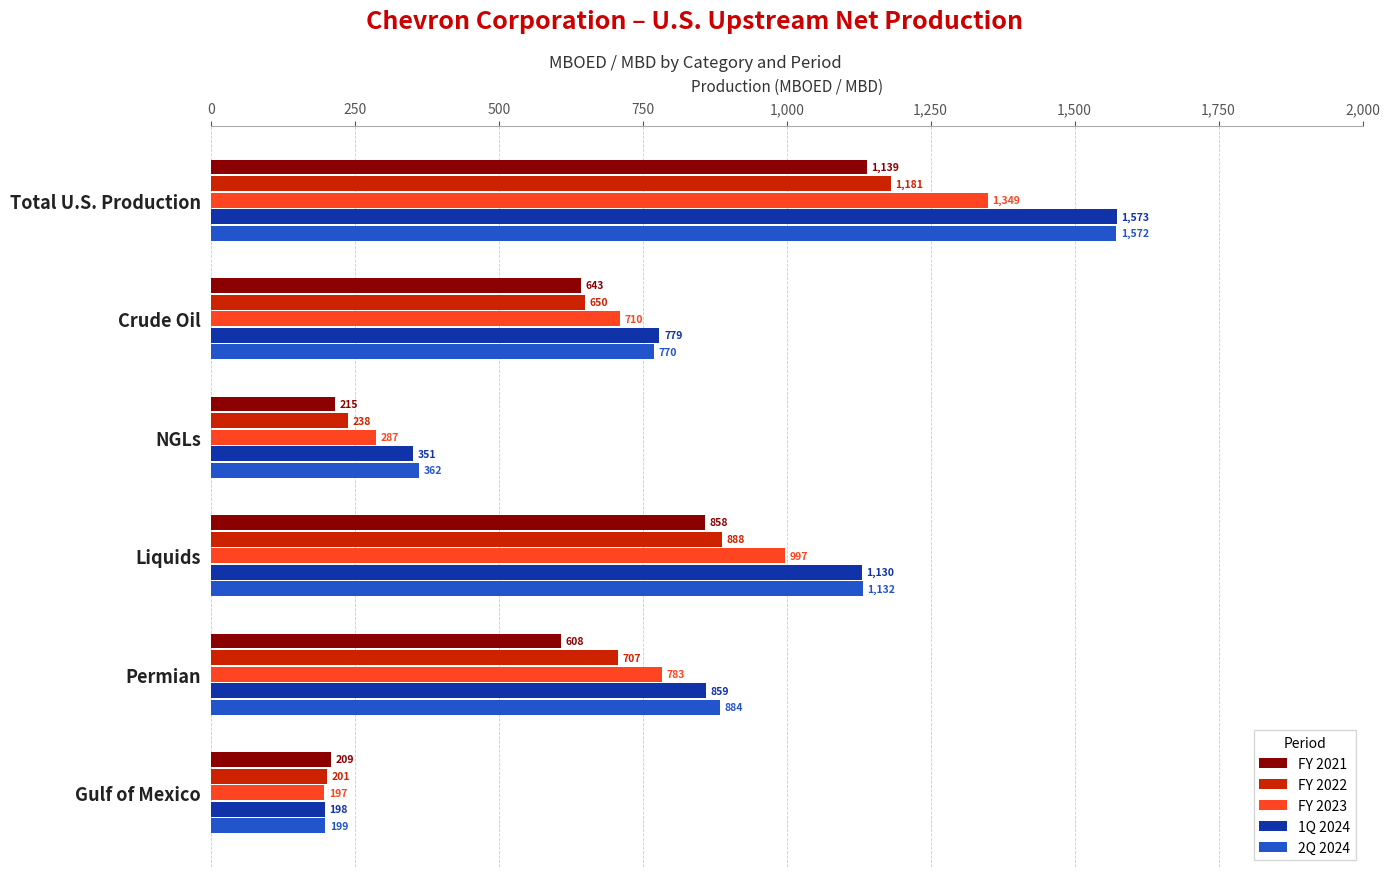

What is the smallest value displayed?

197